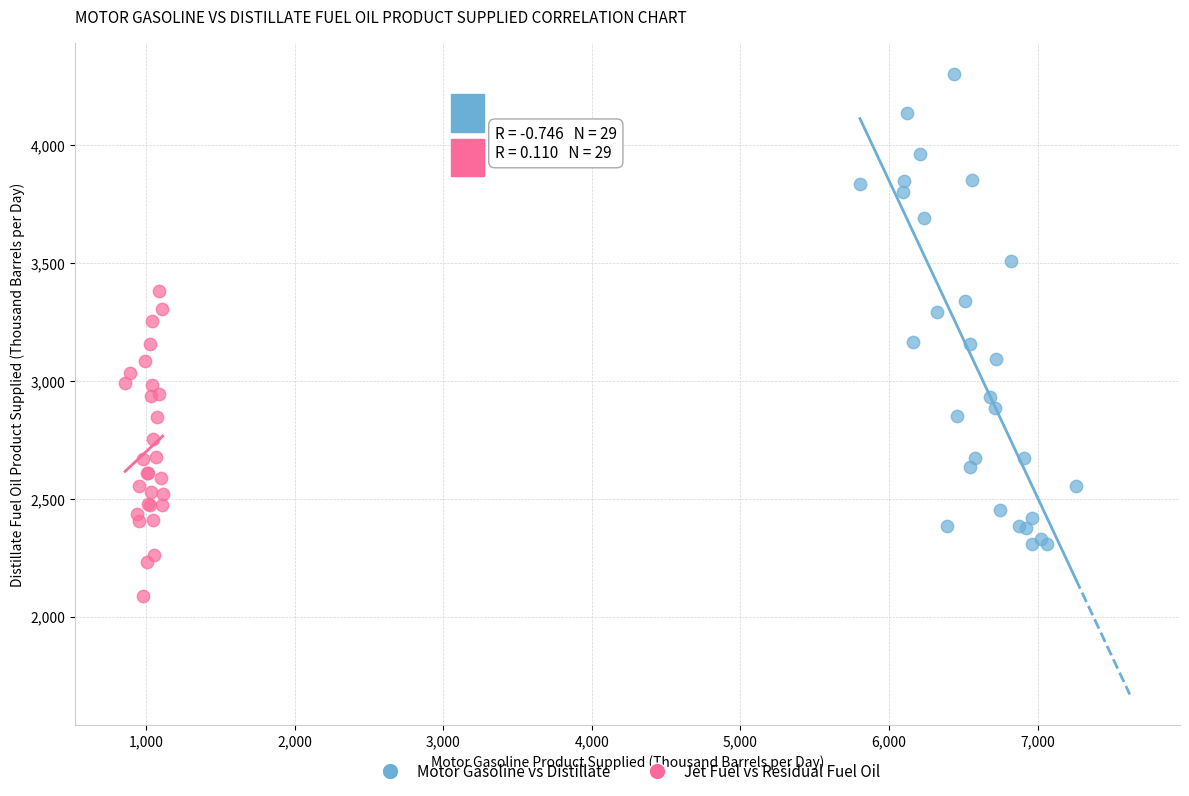

Which series reaches the minimum Y coordinate?

Jet Fuel vs Residual Fuel Oil